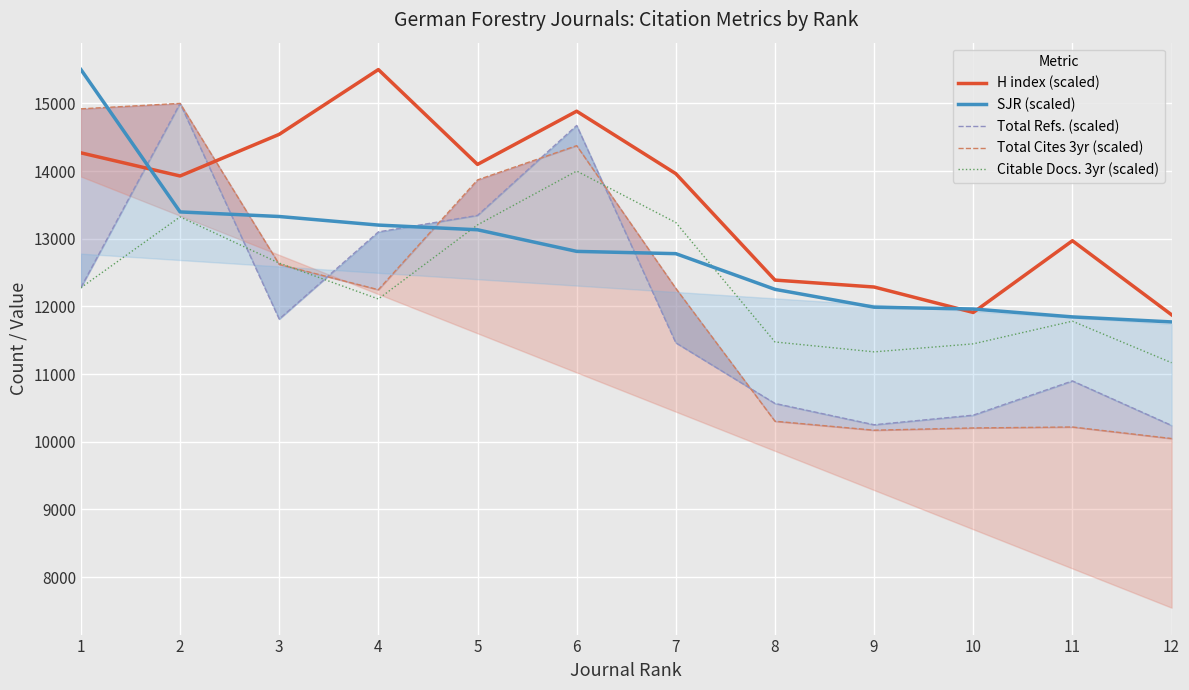

What is the greatest value displayed?

15500.0